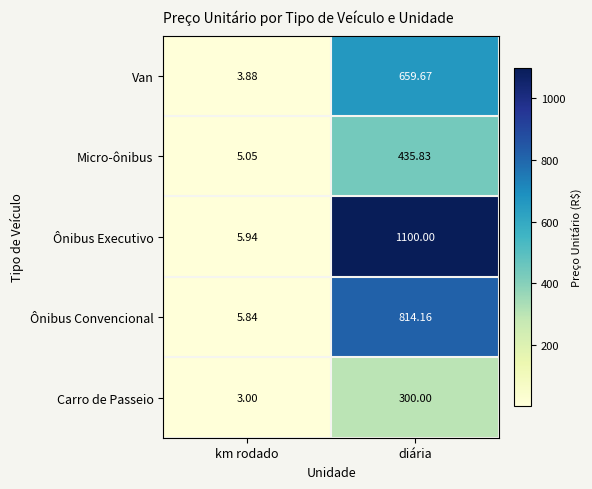

At which category does the chart reach its peak across all series?

diária